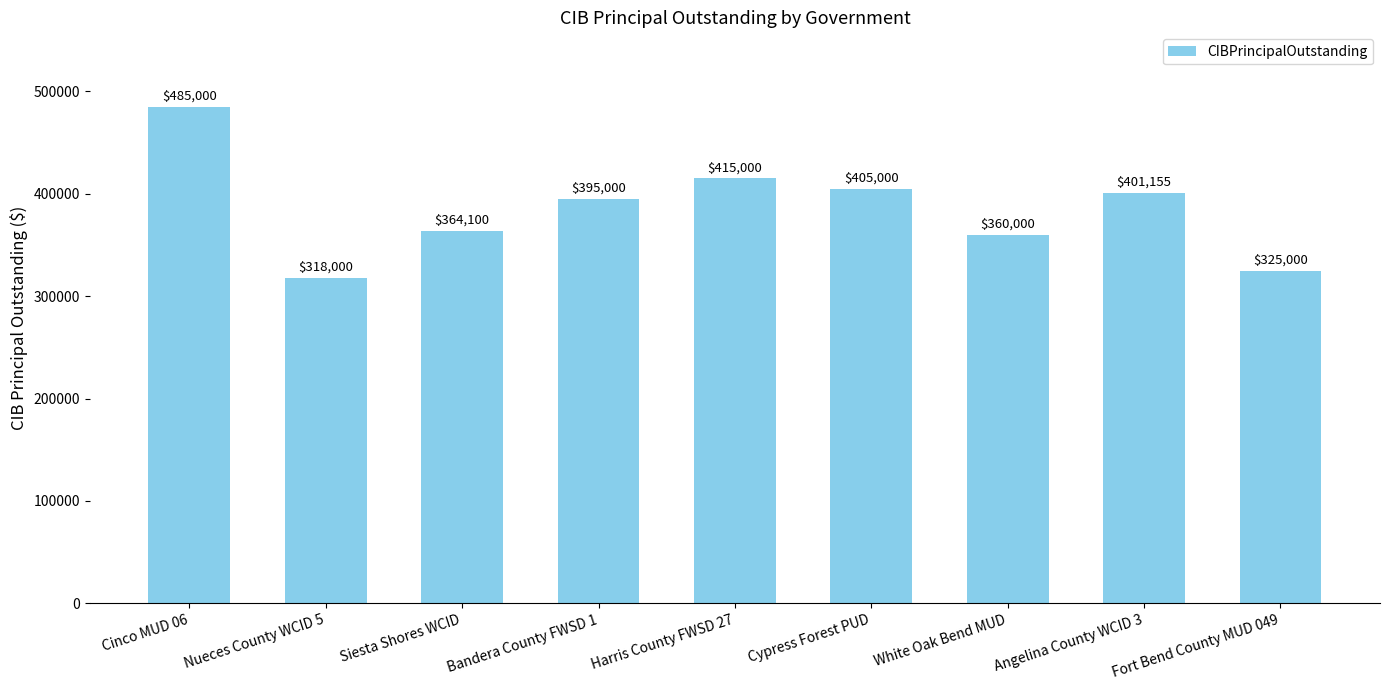

What is the sum of all values?

3468255